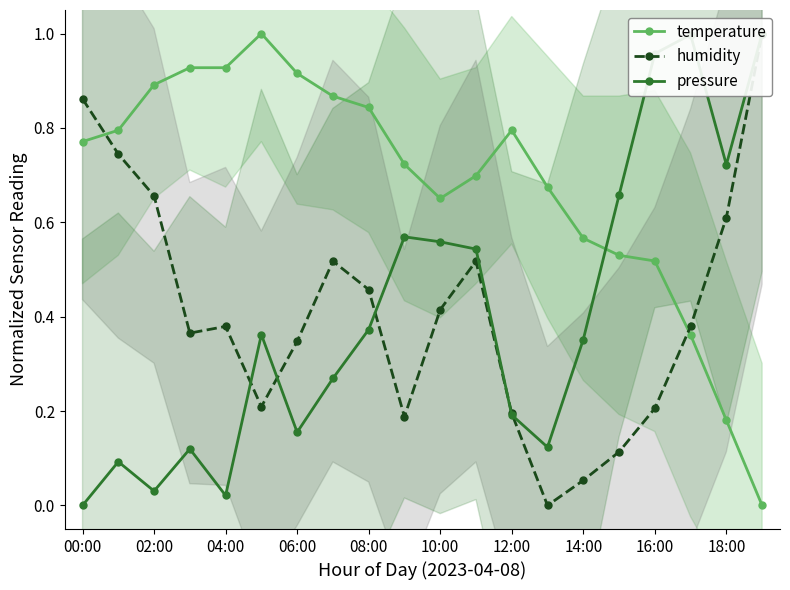

Is it true that temperature equals 0.2 at 16:00?

False